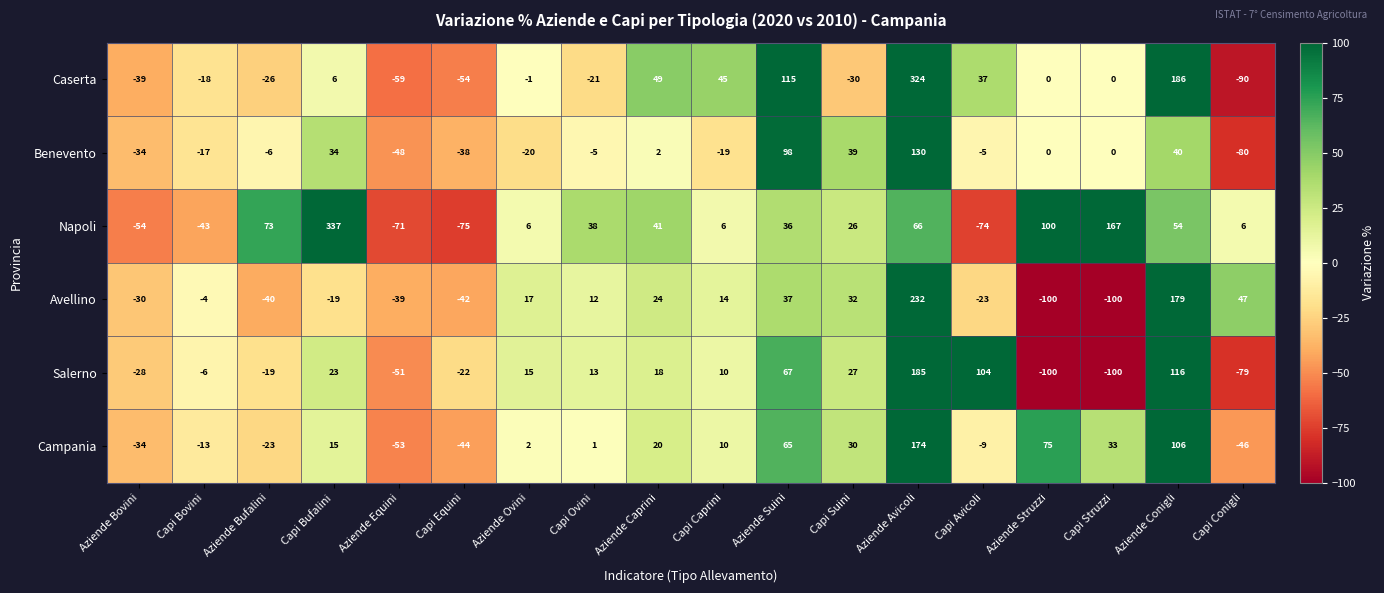

What is the average value of the Avellino series?

11